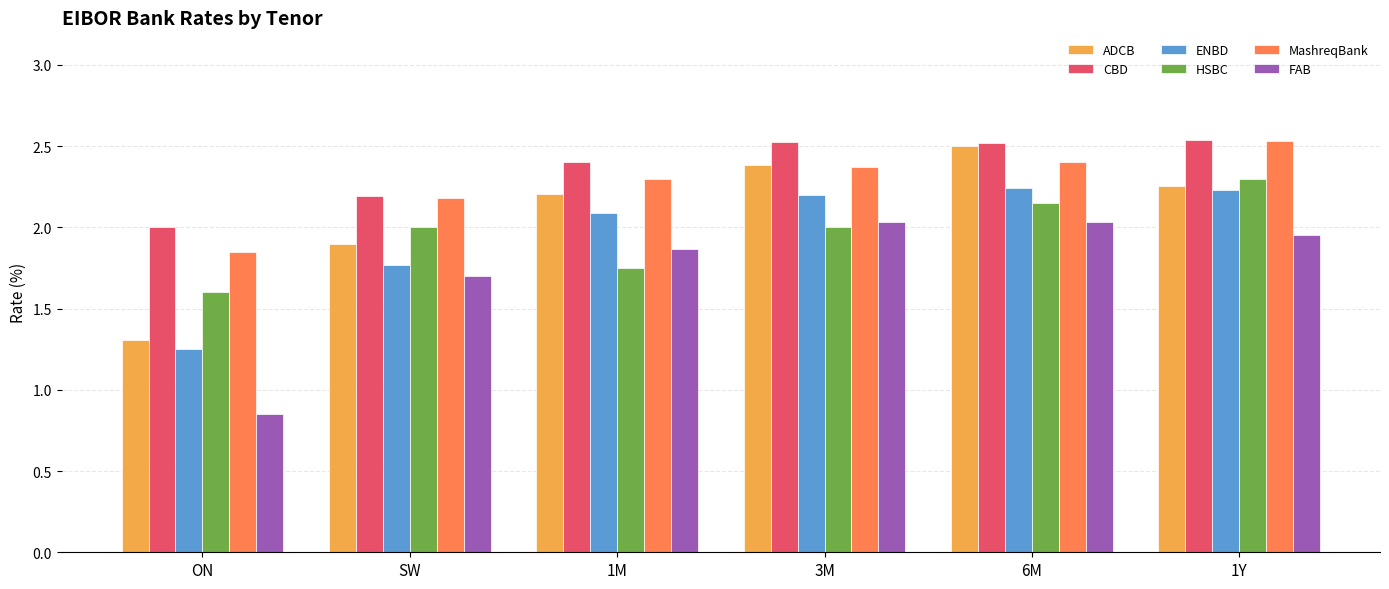

What is the difference between the maximum and minimum values in the CBD series?

0.5